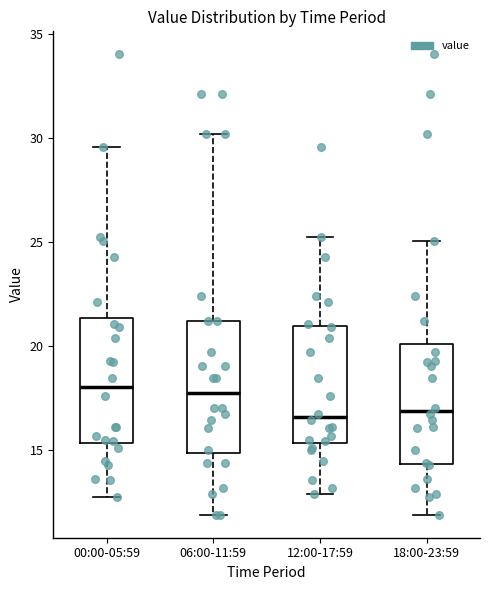

Reading left to right, read every box against the y-axis: the position of its median line, the range the box covers, and the ends of its whiskers. The values are not printed on the chart, so give them approximately, as read against the axis.

00:00-05:59: median 18.0, box 15.5 to 21.5, whiskers 12.5 to 29.5
06:00-11:59: median 18.0, box 15.0 to 21.0, whiskers 12.0 to 30.0
12:00-17:59: median 16.5, box 15.5 to 21.0, whiskers 13.0 to 25.5
18:00-23:59: median 17.0, box 14.5 to 20.0, whiskers 12.0 to 25.0